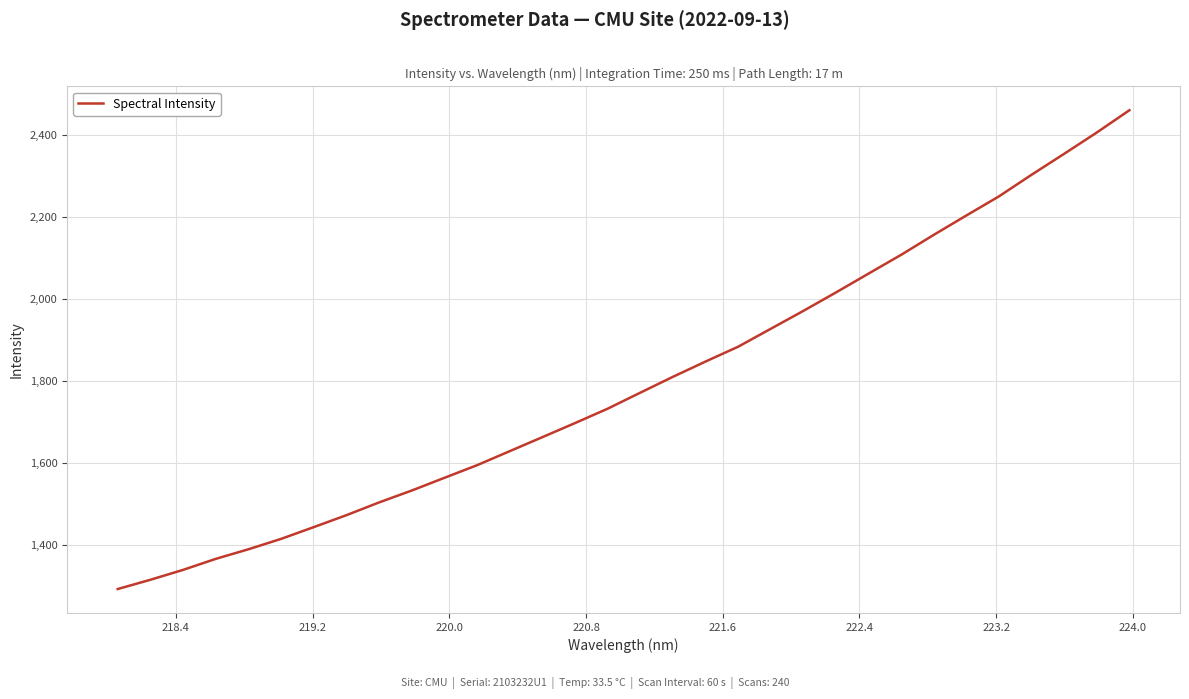

What is the difference between the maximum and minimum values?

1167.0